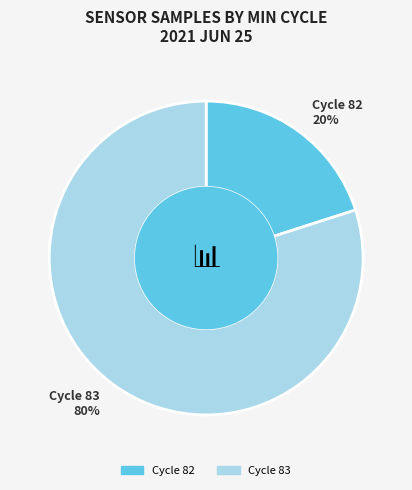

To the nearest percent, what is the average slice percentage?

50%